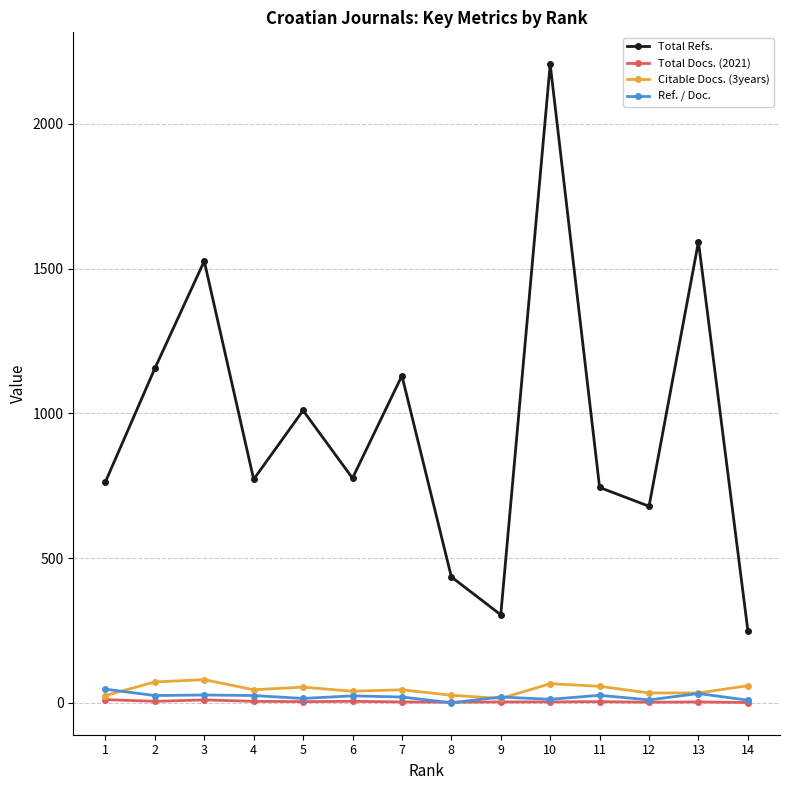

What is the spread (max minus min) of values at 7?

1127